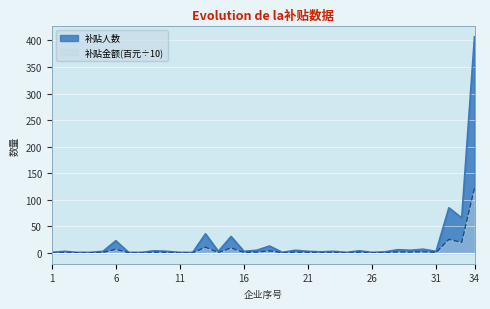

What is the sum of all 补贴人数 values?

735.0